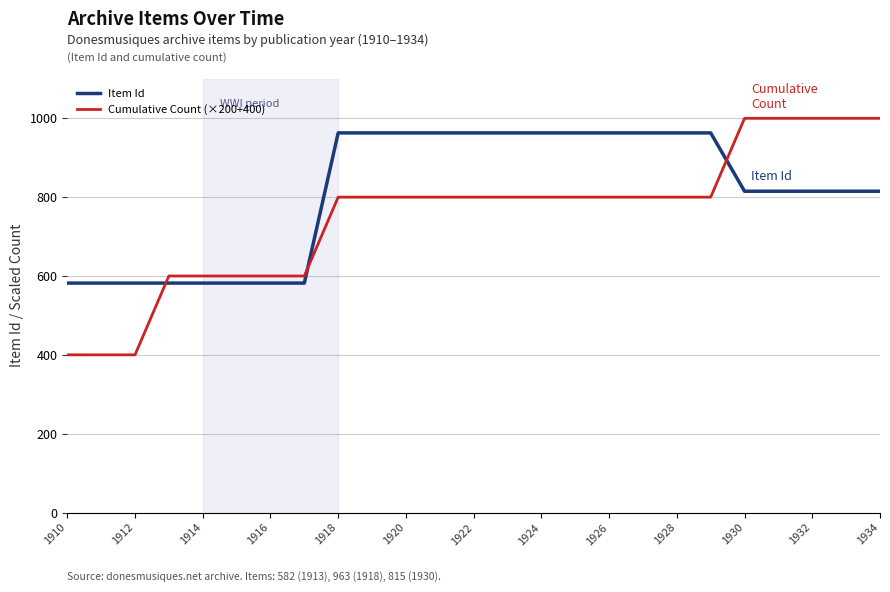

What is the difference between the maximum and minimum values in the Item Id series?

381